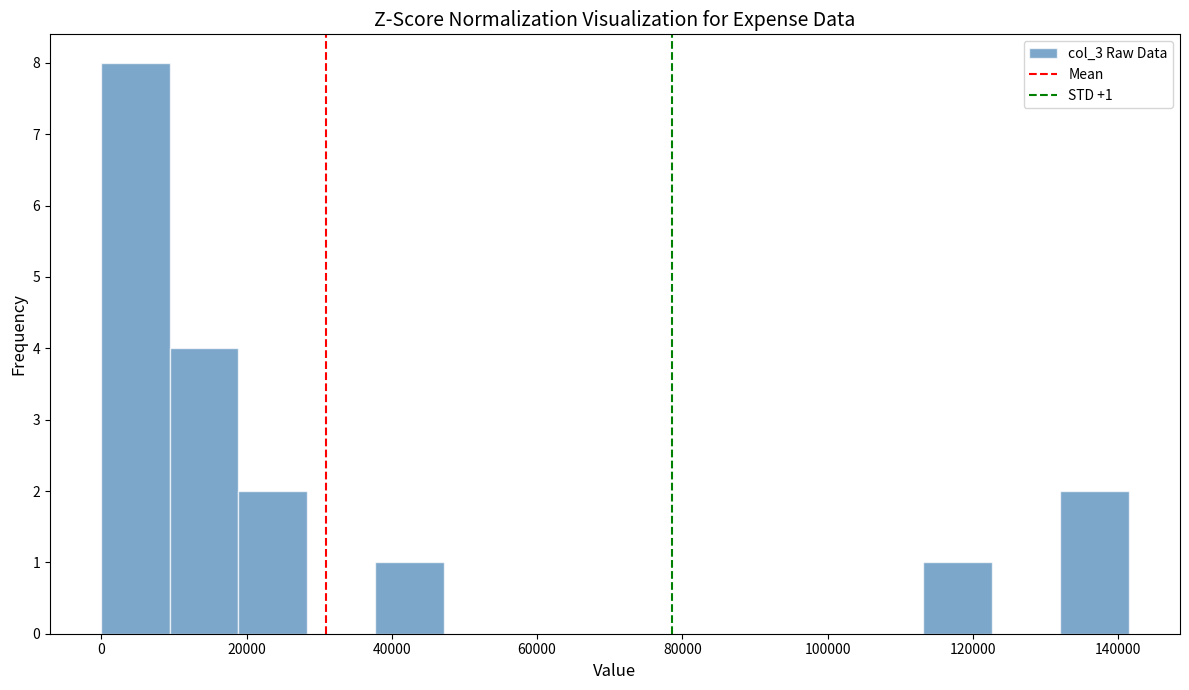

Over which range of the x-axis is the bar tallest?

0 to 10000